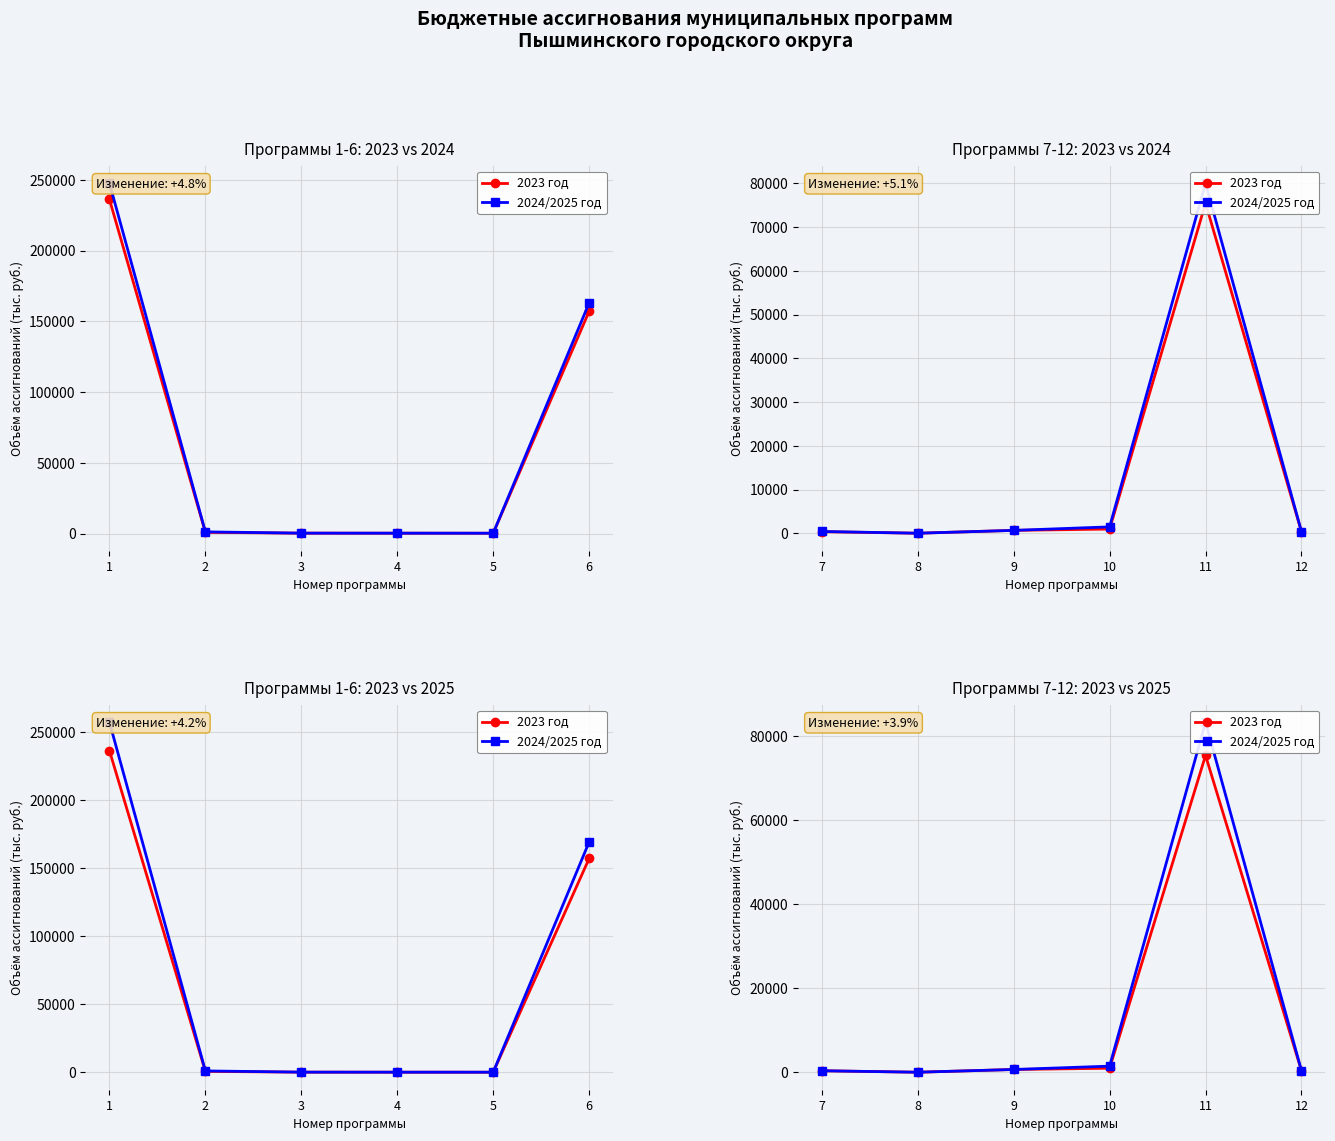

What is the value of the 2024/2025 год point at the 6th from the left?

400.0